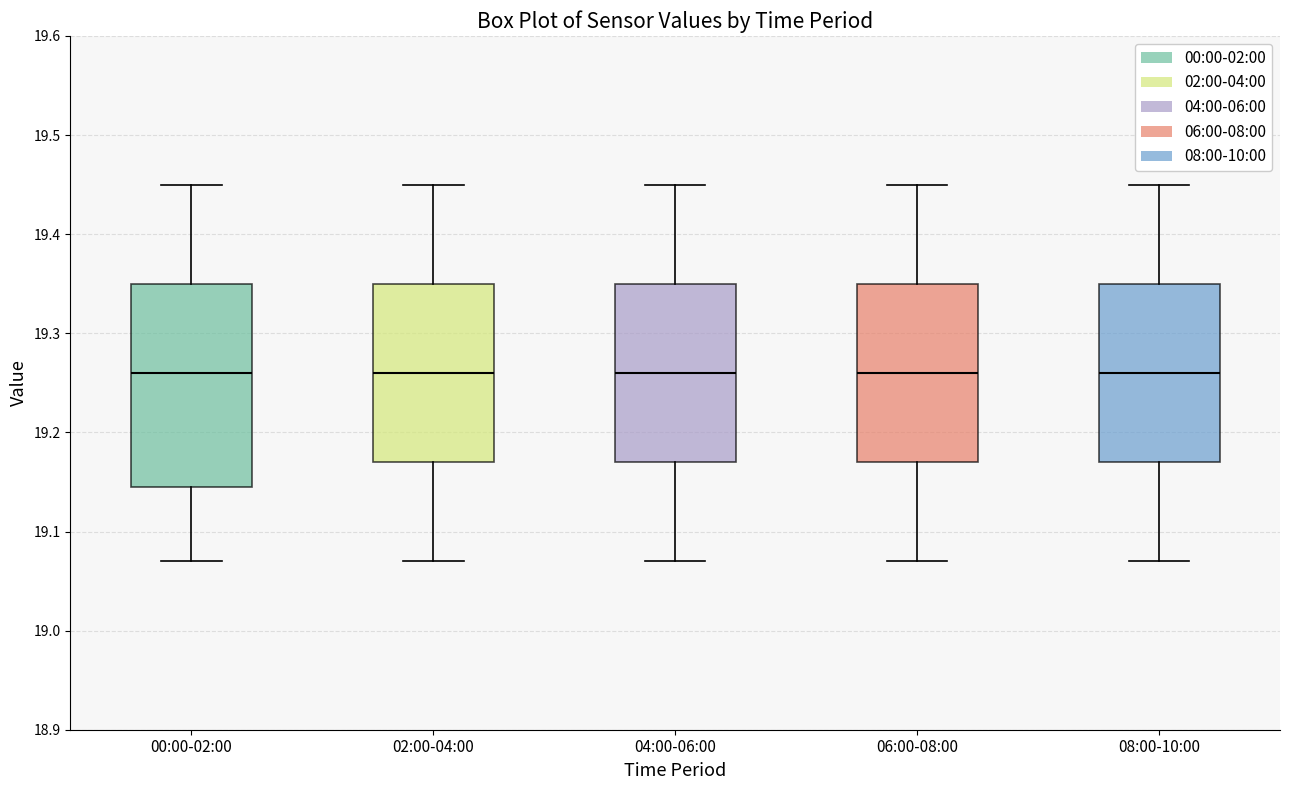

Reading left to right, transcribe this box plot: for each box, give where its median line is, the range the box spans, and where its two whiskers end, as read against the y-axis. The values are not printed on the chart, so give them approximately, as read against the axis.

00:00-02:00: median 19.26, box 19.15 to 19.35, whiskers 19.07 to 19.45
02:00-04:00: median 19.26, box 19.17 to 19.35, whiskers 19.07 to 19.45
04:00-06:00: median 19.26, box 19.17 to 19.35, whiskers 19.07 to 19.45
06:00-08:00: median 19.26, box 19.17 to 19.35, whiskers 19.07 to 19.45
08:00-10:00: median 19.26, box 19.17 to 19.35, whiskers 19.07 to 19.45